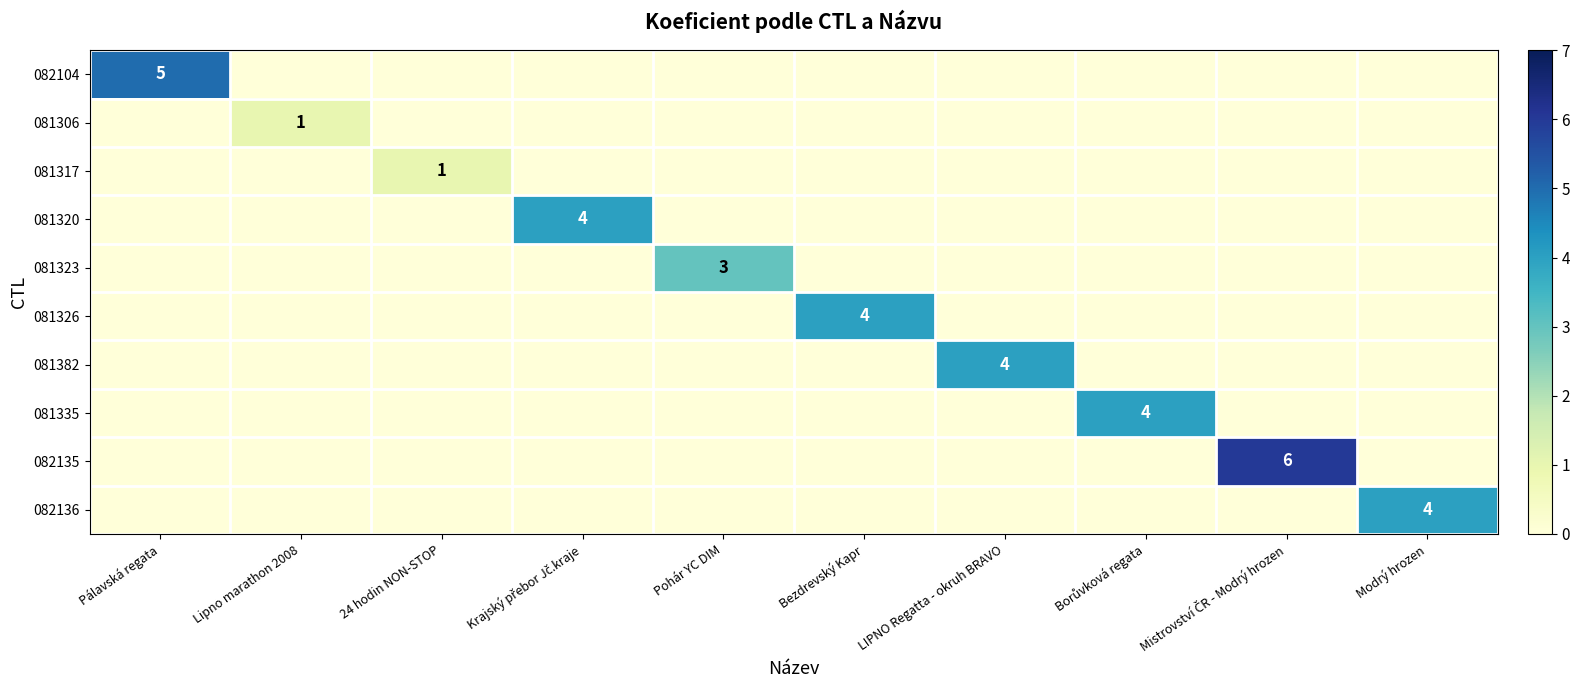

What is the total value across all series at Pohár YC DIM?

3